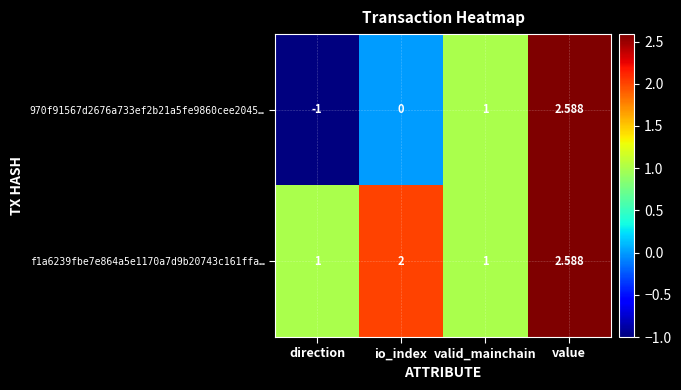

At which label is 970f91567d2676a733ef2b21a5fe9860cee2045… closest to 0?

io_index